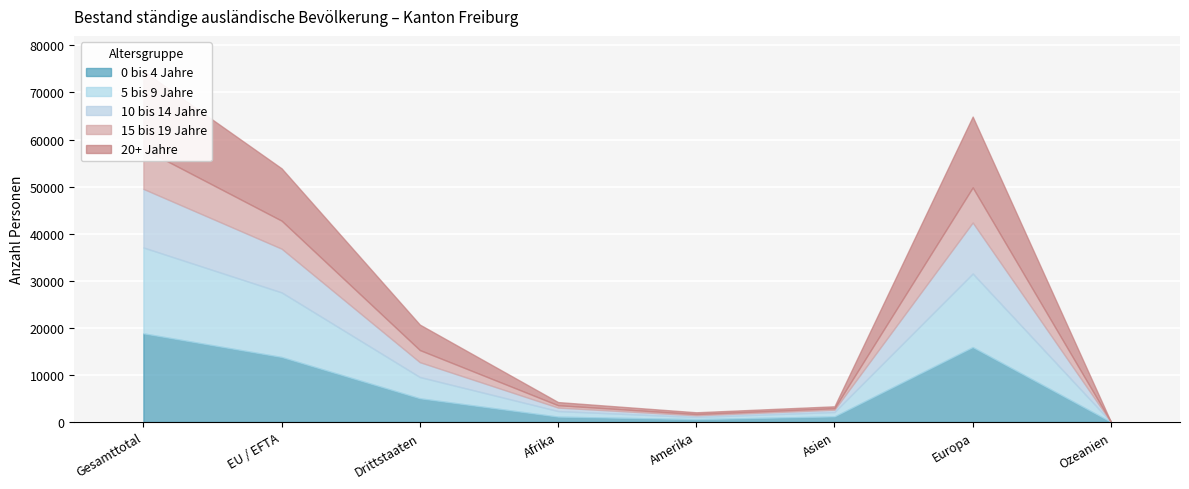

What is the minimum value for 20+ Jahre?

9